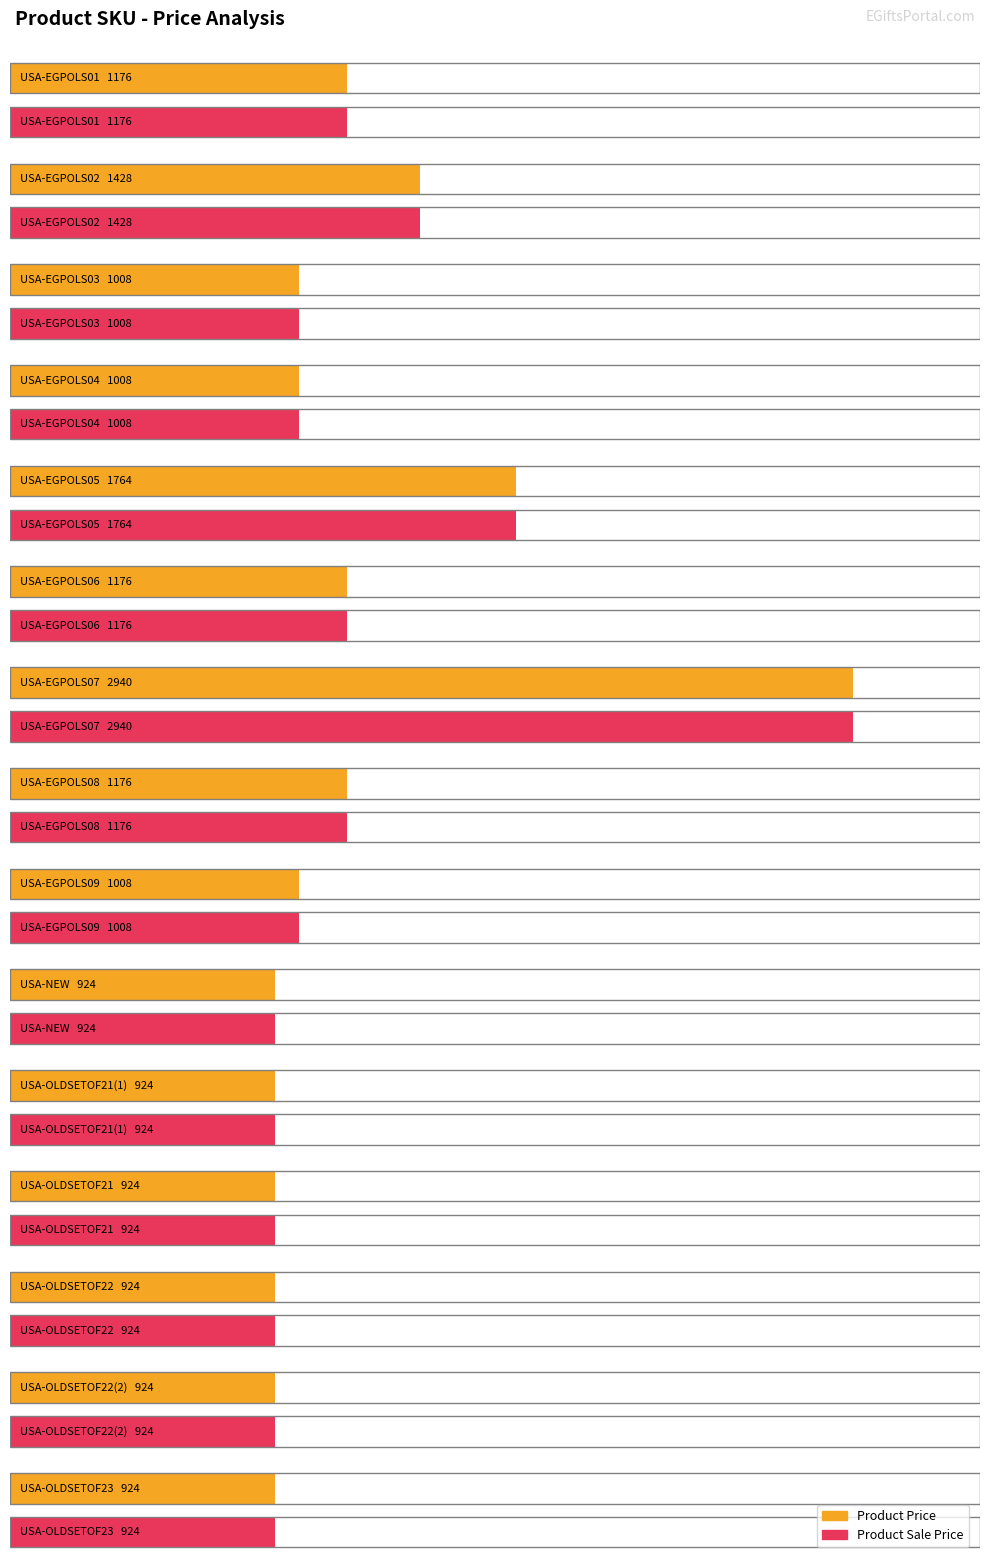

List the series in order of their peak value, lowest first.

Product Price, Product Sale Price